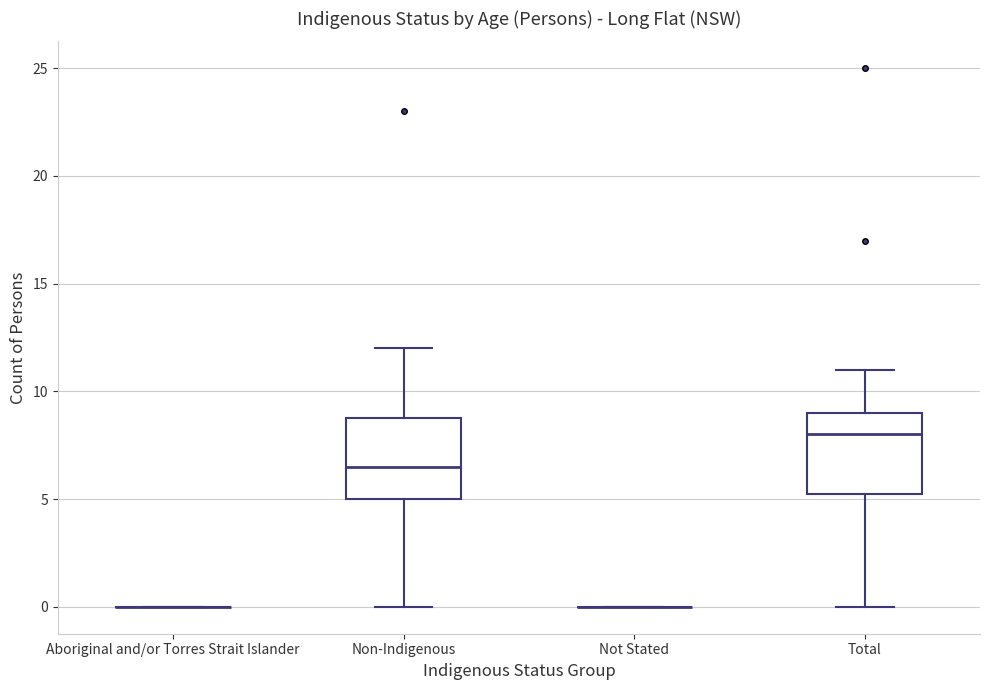

Reading left to right, read every box against the y-axis: the position of its median line, the range the box covers, and the ends of its whiskers. The values are not printed on the chart, so give them approximately, as read against the axis.

Aboriginal and/or Torres Strait Islander: box collapsed to a line at 0.0, whiskers 0.0 to 0.0
Non-Indigenous: median 6.5, box 5.0 to 9.0, whiskers 0.0 to 12.0
Not Stated: box collapsed to a line at 0.0, whiskers 0.0 to 0.0
Total: median 8.0, box 5.5 to 9.0, whiskers 0.0 to 11.0